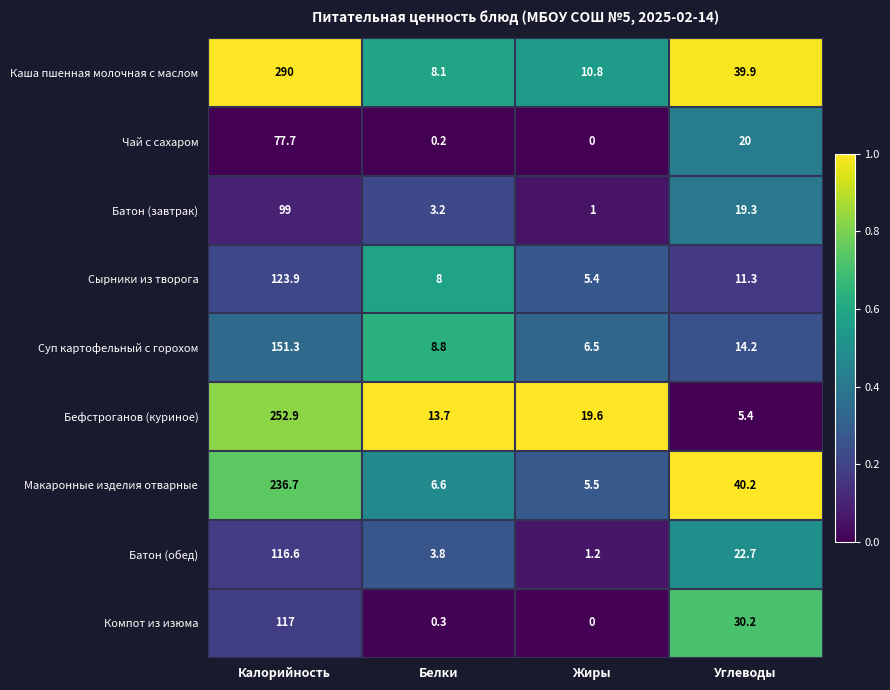

Which category has the highest value across all series?

Калорийность